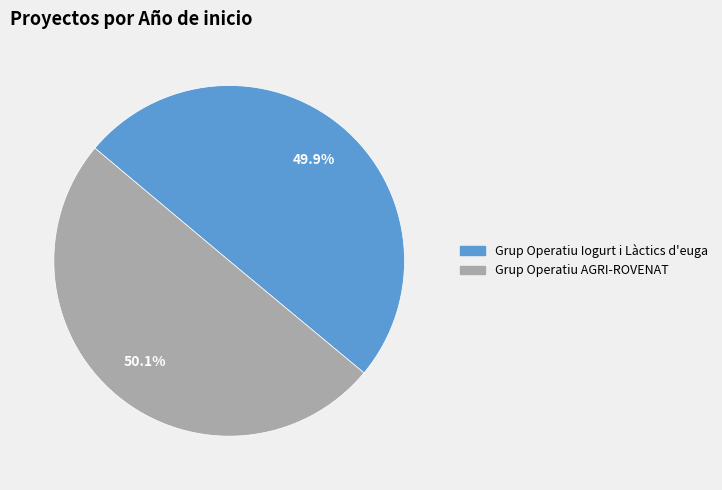

How many segments does this pie chart have?

2